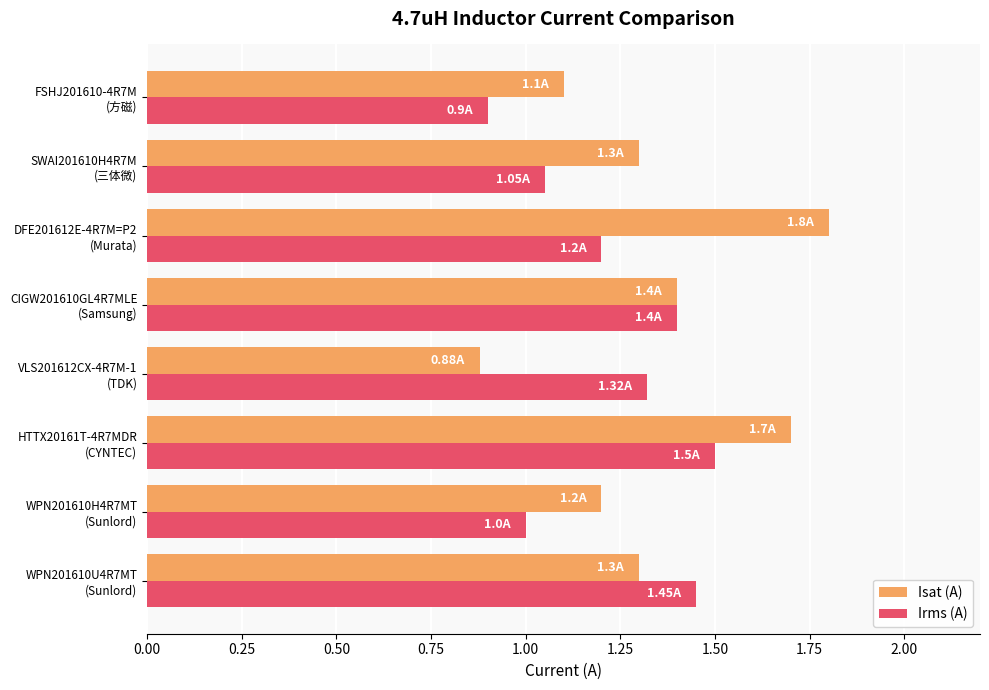

What is the difference between the maximum and minimum values in the Isat (A) series?

0.9